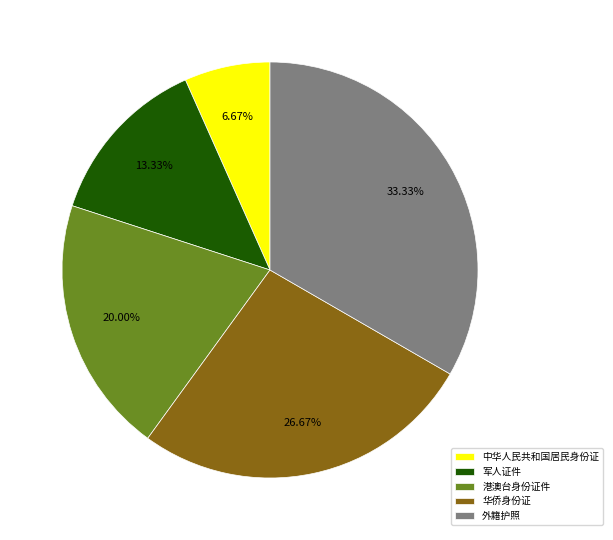

The 港澳台身份证件 slice represents 26% of the pie. True or false?

False